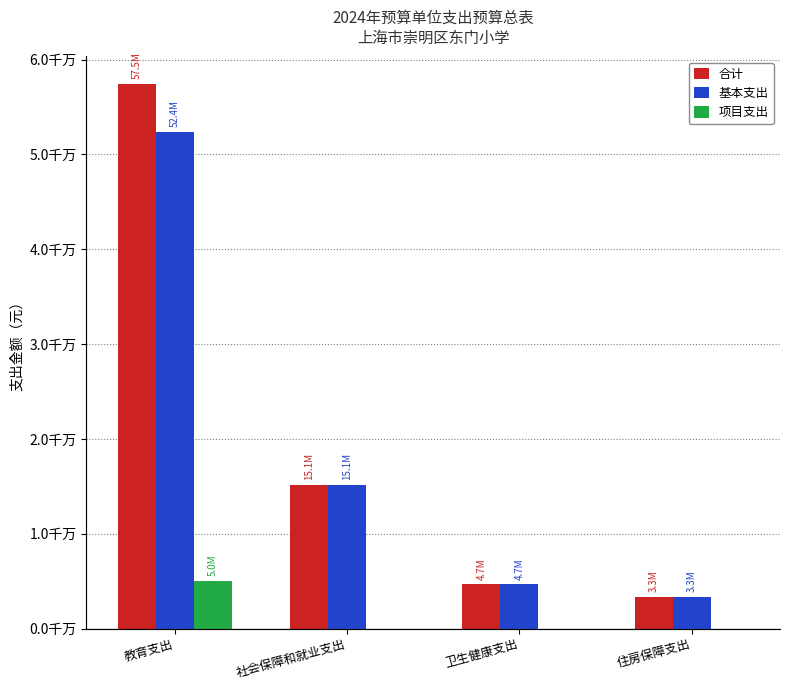

What is the greatest value displayed?

57451223.3